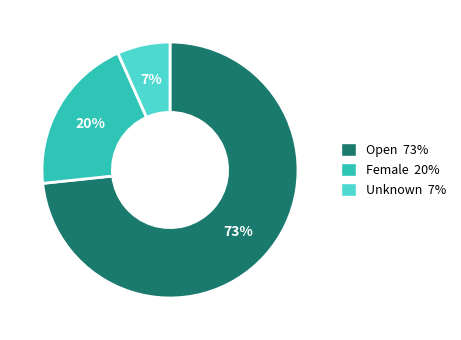

True or false: Open accounts for 61% of the total.

False